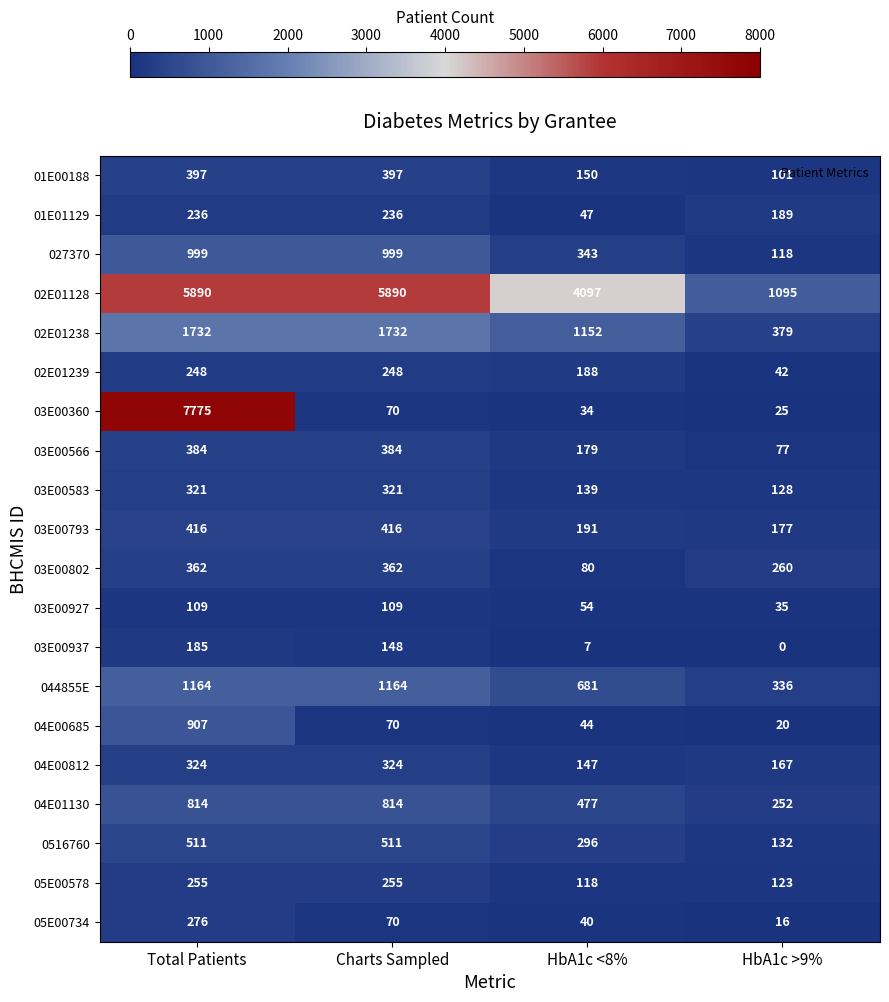

At which category is the sum across all series the highest?

Total Patients